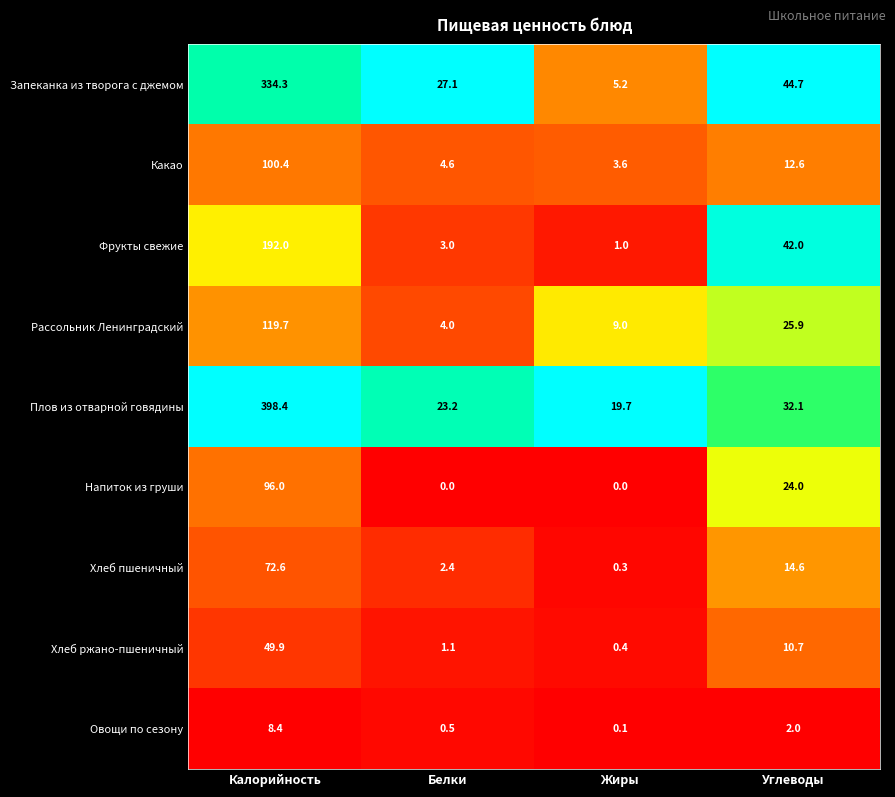

Is it true that Запеканка из творога с джемом equals 27.1 at Белки?

True